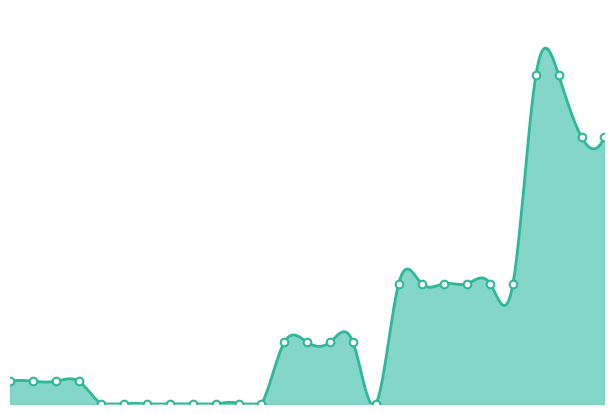

Which has a higher value, 2021 uitvoering or 2020 2de aanpassing ontwerp?

2020 2de aanpassing ontwerp